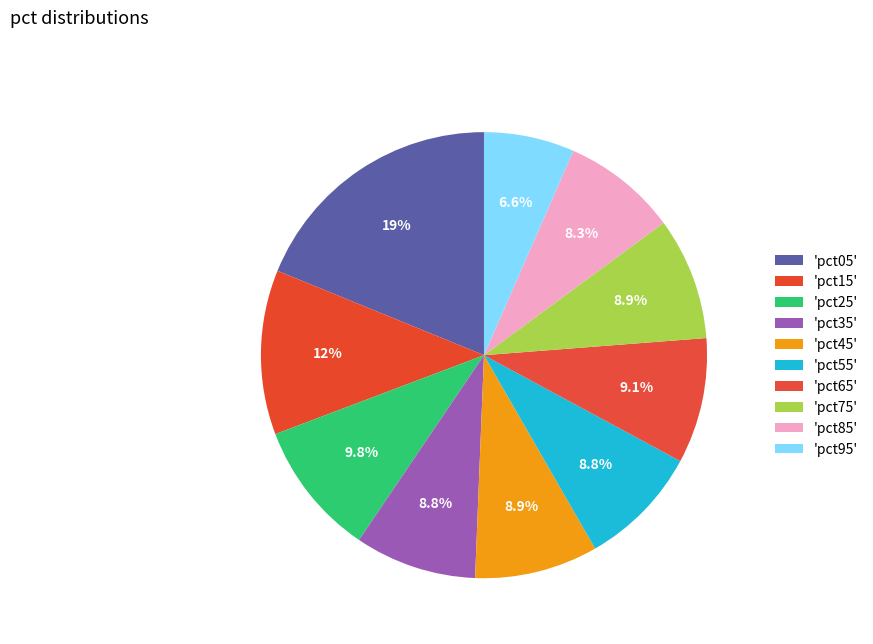

How many segments does this pie chart have?

10